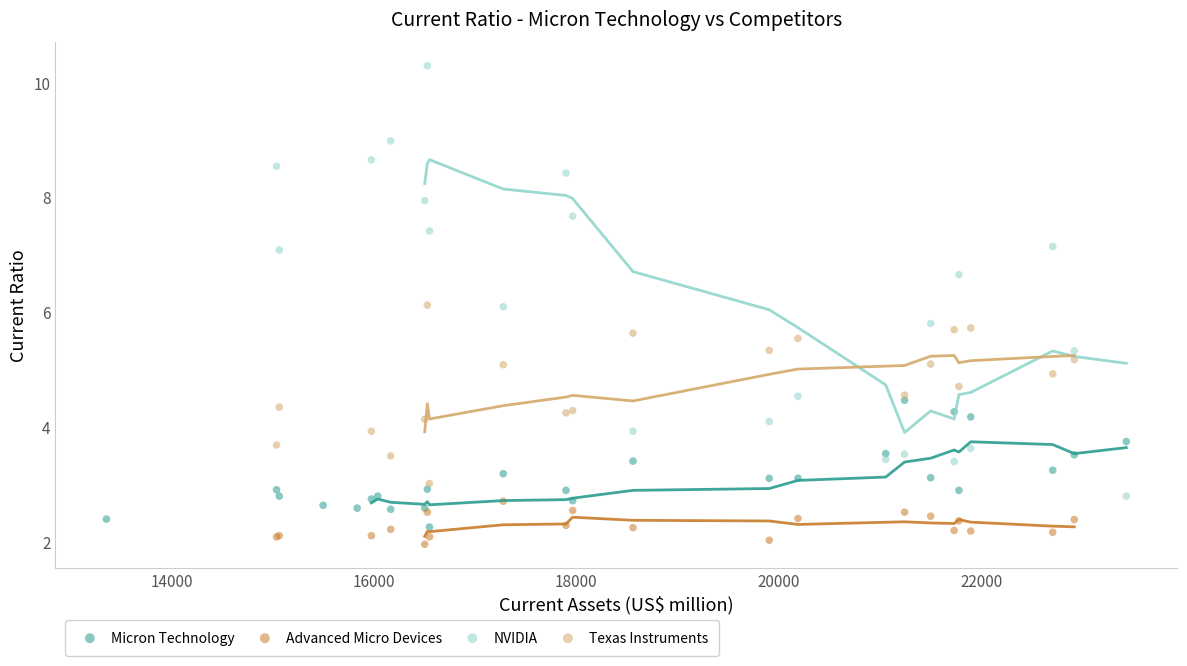

Which series has the widest spread of Y values?

NVIDIA